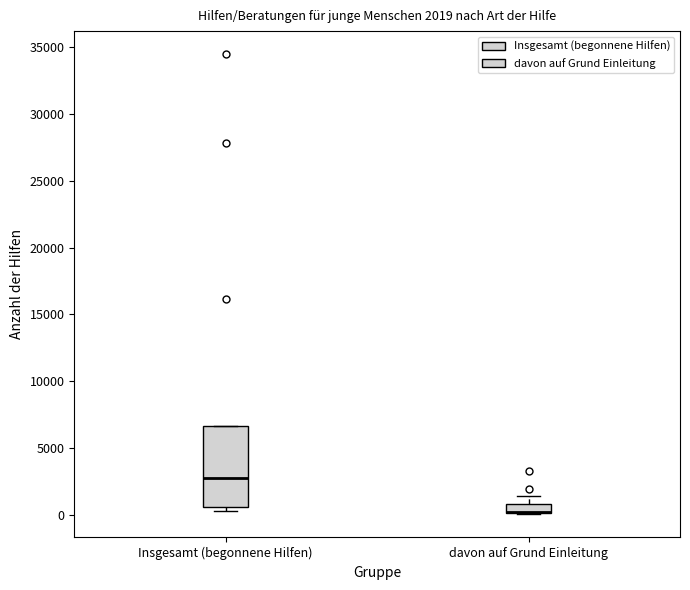

Which box is the tallest, from its lower edge to its upper edge?

Insgesamt (begonnene Hilfen)